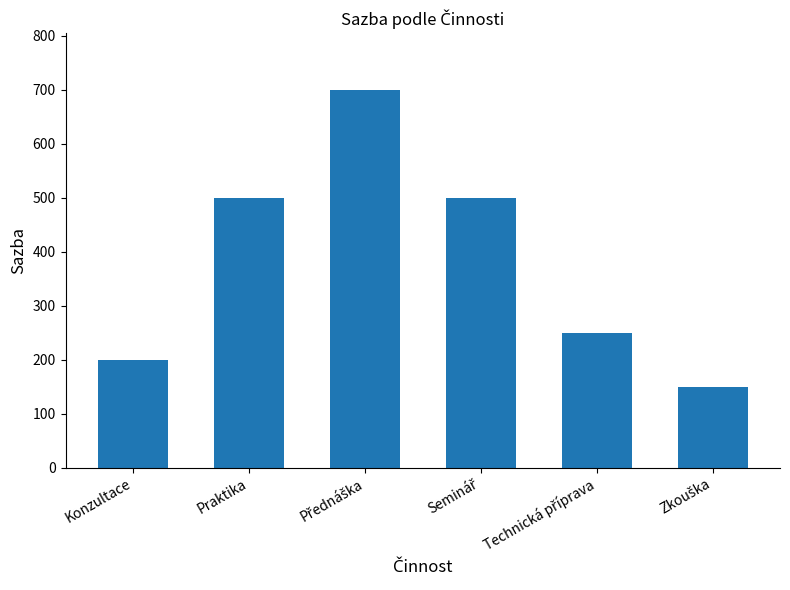

Approximately how many times larger is the value at Konzultace compared to Praktika?

0.4